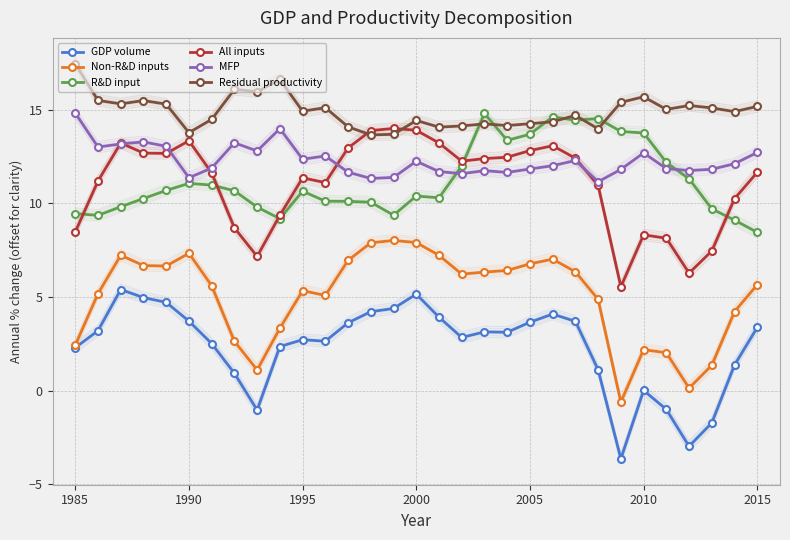

What are all the series names shown in the legend?

GDP volume, Non-R&D inputs, R&D input, All inputs, MFP, Residual productivity